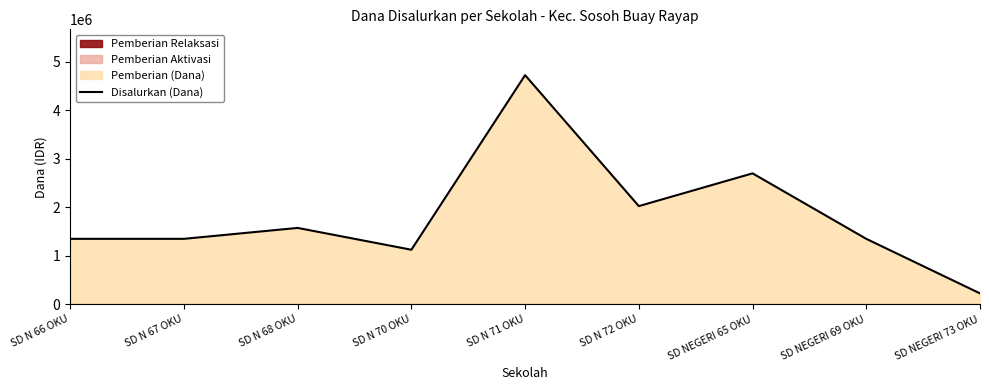

Reading left to right, extract all data points from this chart.

SD N 66 OKU=1350000	SD N 67 OKU=1350000	SD N 68 OKU=1575000	SD N 70 OKU=1125000	SD N 71 OKU=4725000	SD N 72 OKU=2025000	SD NEGERI 65 OKU=2700000	SD NEGERI 69 OKU=1350000	SD NEGERI 73 OKU=225000